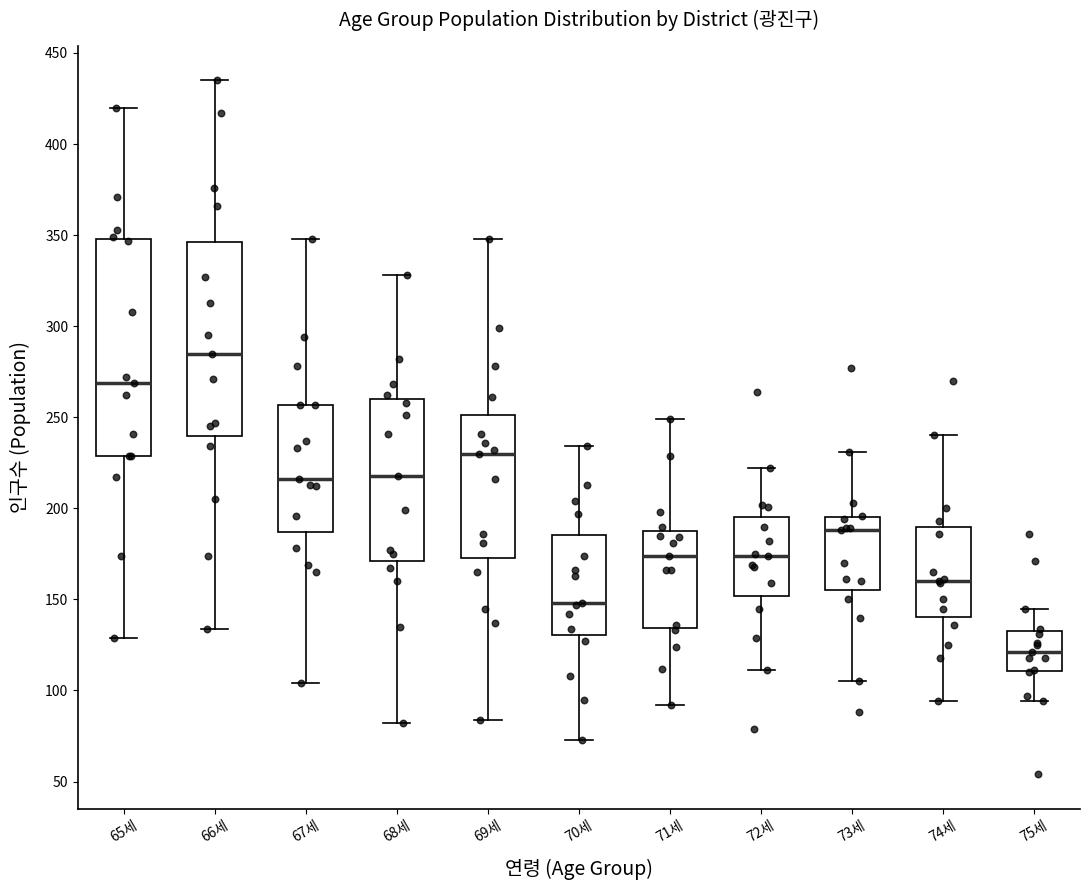

Where does the lower whisker of the box for 66세 end on the y-axis? The values are not printed on the chart, so give them approximately, as read against the axis.

135